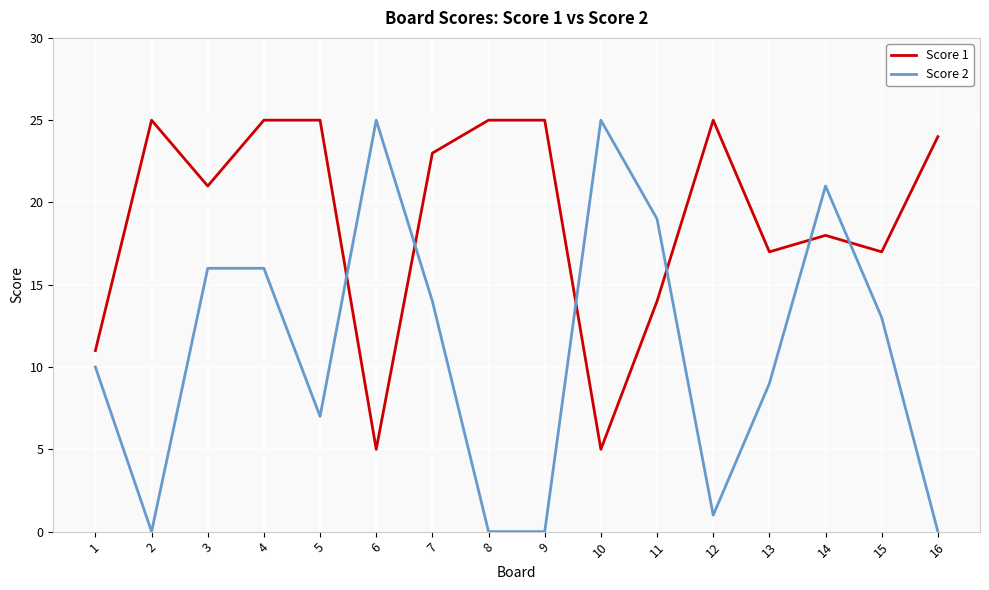

Which series has the largest total across all categories?

Score 1